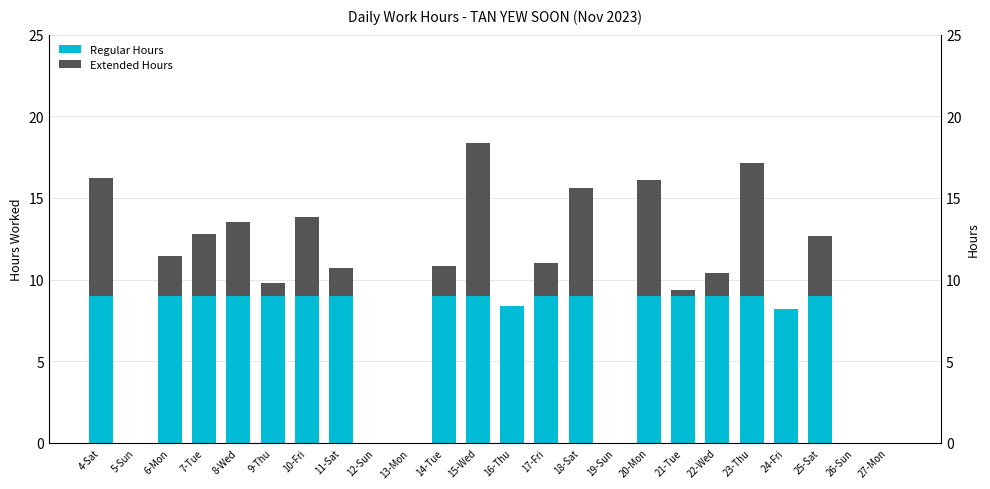

What is the sum of the Extended Hours values at 11-Sat and 23-Thu?

9.9